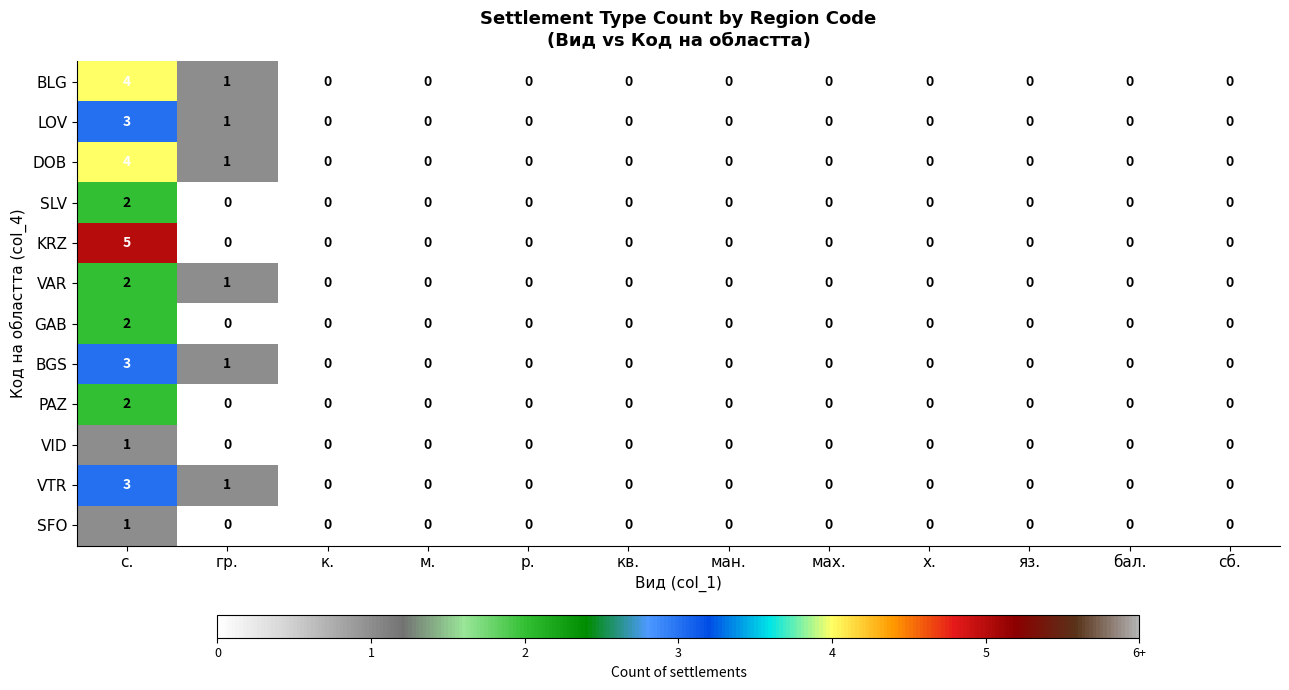

Which label corresponds to the largest value in the chart?

с.